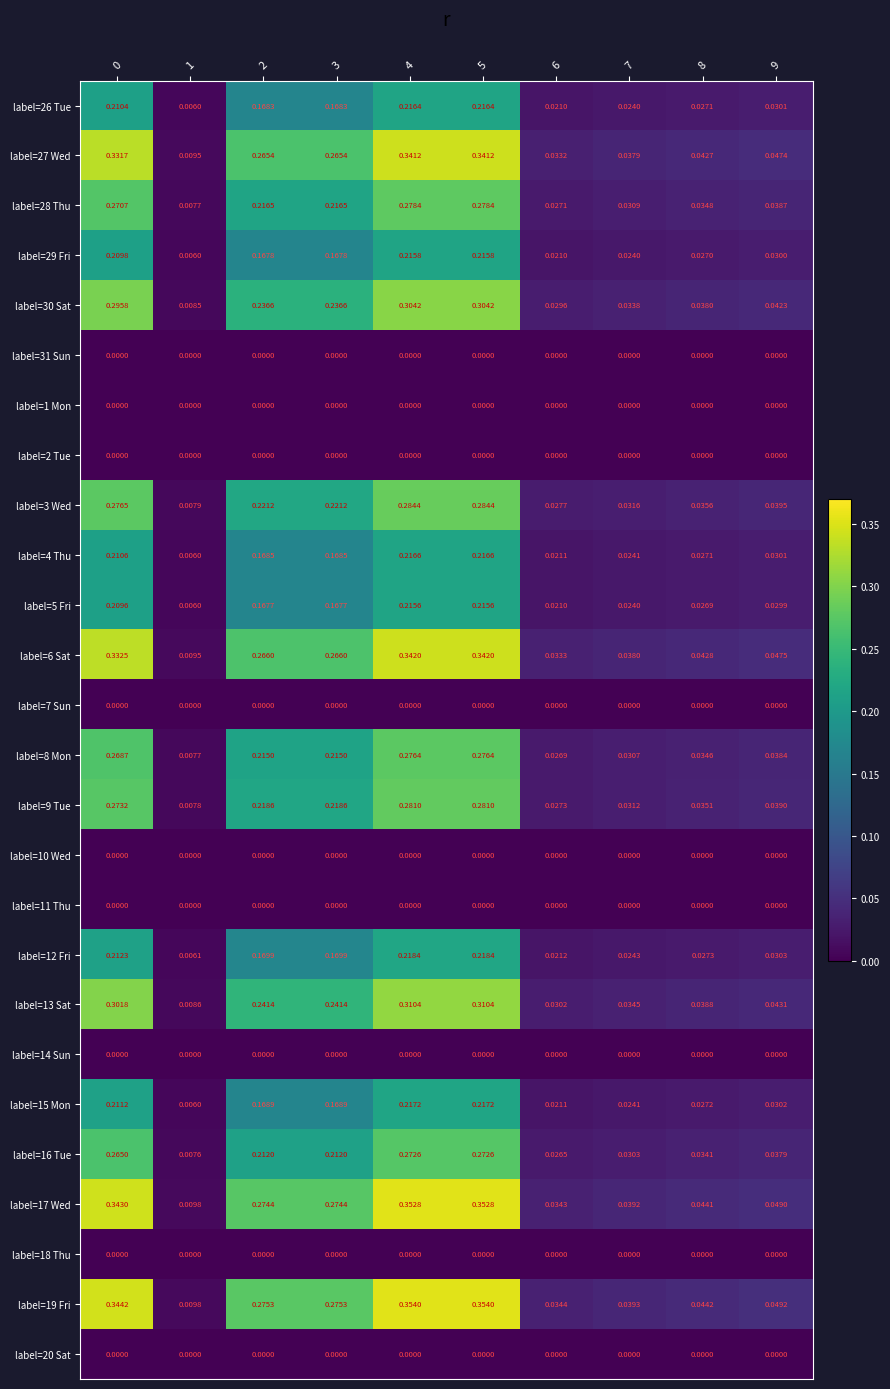

Which series has the largest range (max minus min)?

label=19 Fri